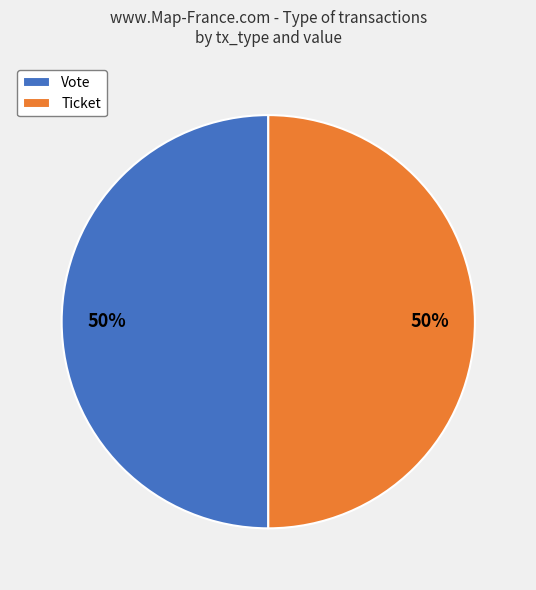

The Ticket slice represents 59% of the pie. True or false?

False